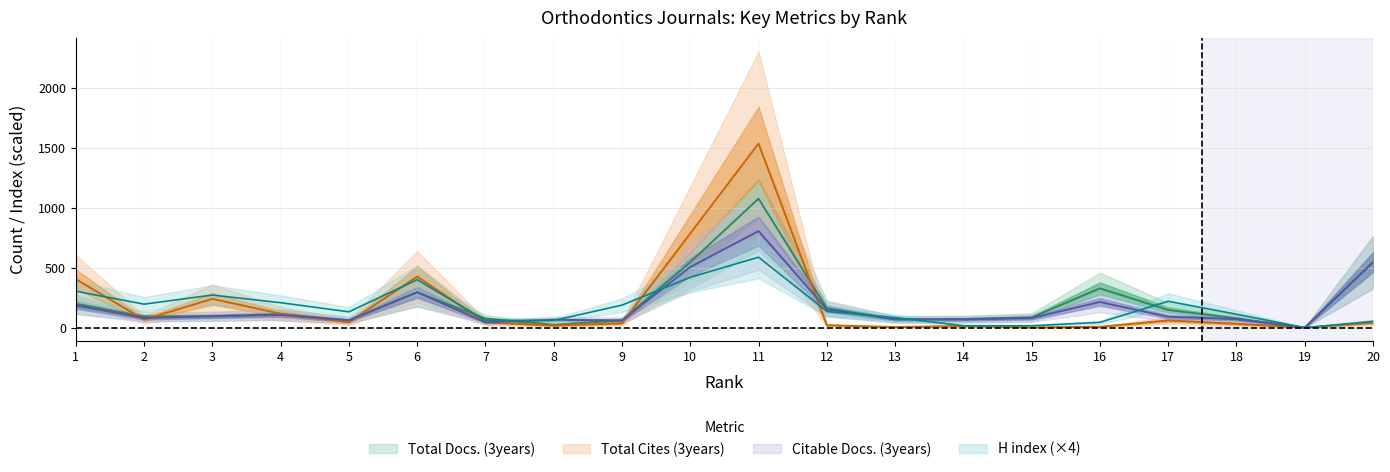

Which series ends up on top after the final intersection of Citable Docs. (3years) and Total Cites (3years)?

Citable Docs. (3years)